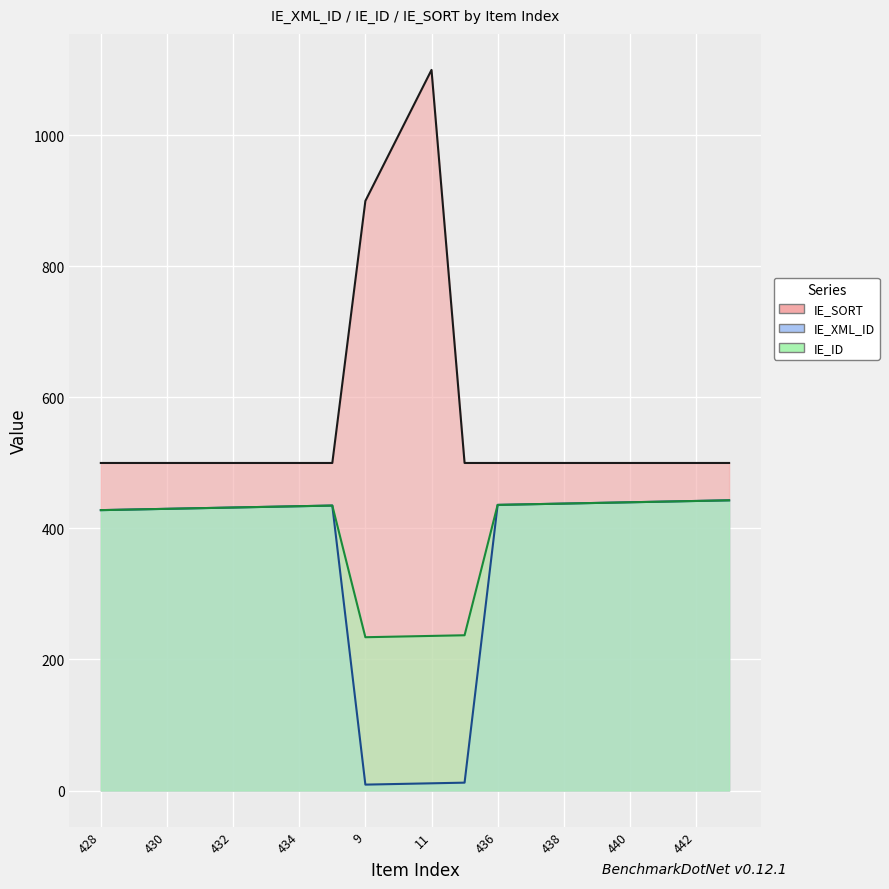

At 429, list the series in order from smallest to largest.

IE_XML_ID, IE_ID, IE_SORT